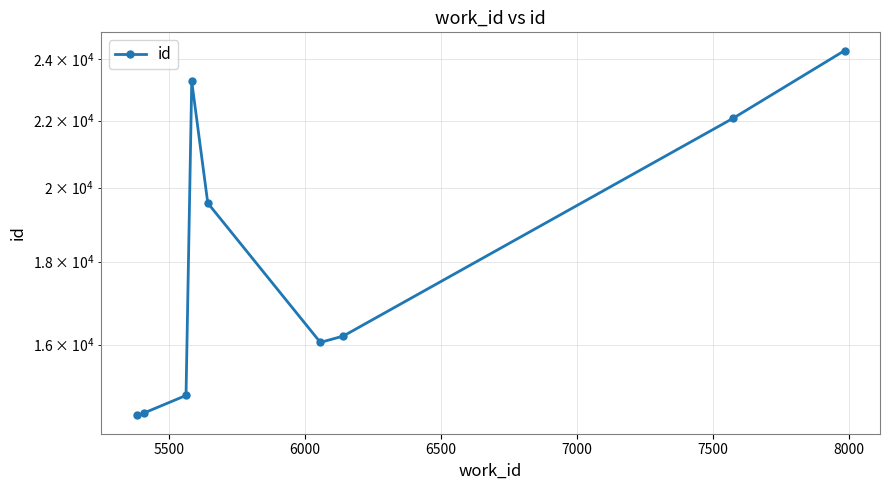

How many series are shown in this chart?

1